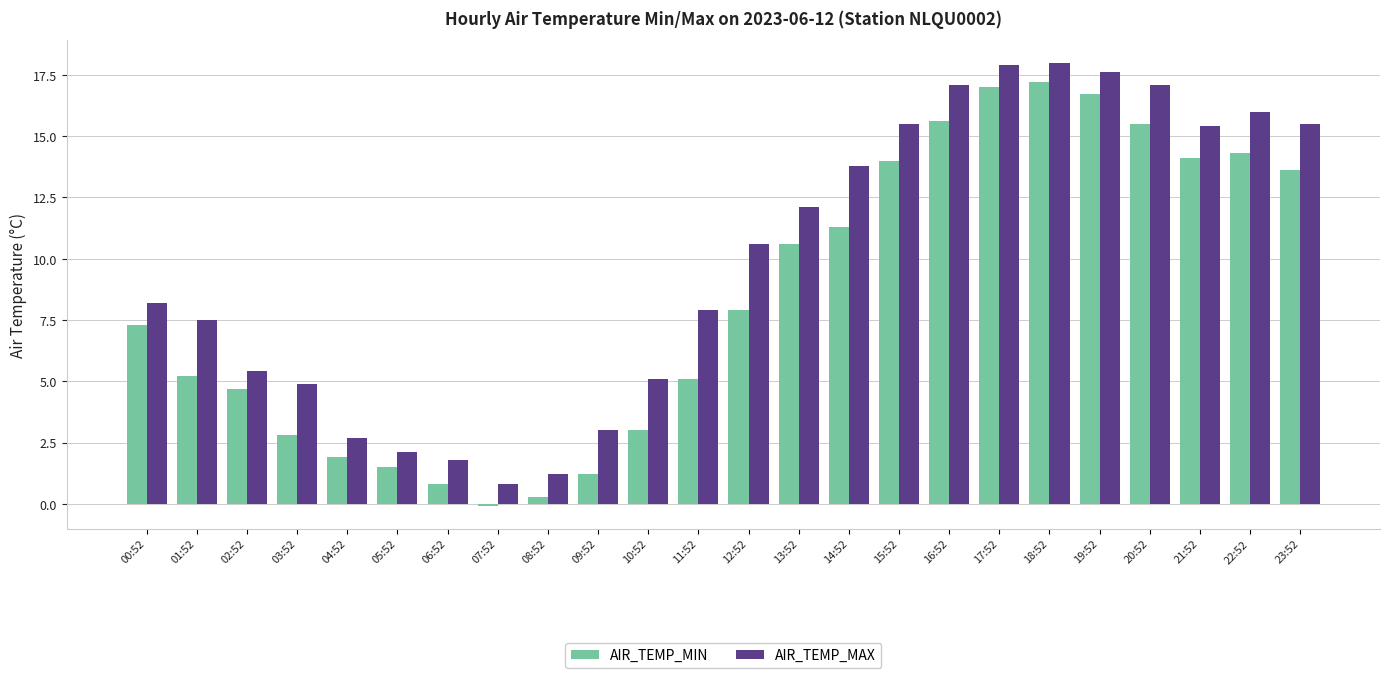

The AIR_TEMP_MAX series shows 16.0 at 22:52. True or false?

True